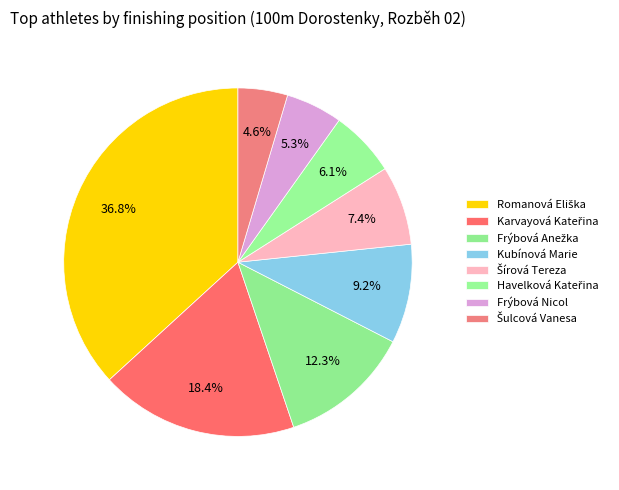

How many slices are in this pie chart?

8